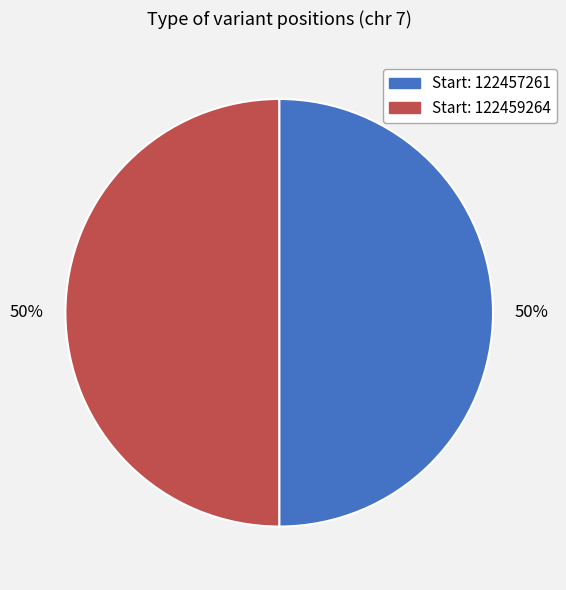

To the nearest percent, what is the average slice percentage?

50%